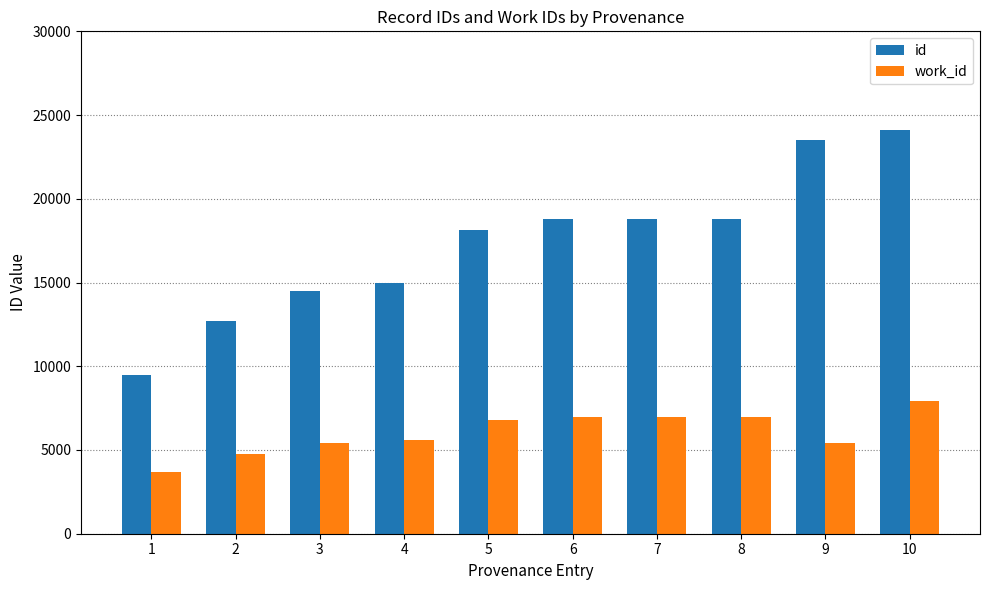

What is the value of the work_id bar at the 8th from the left?

6976